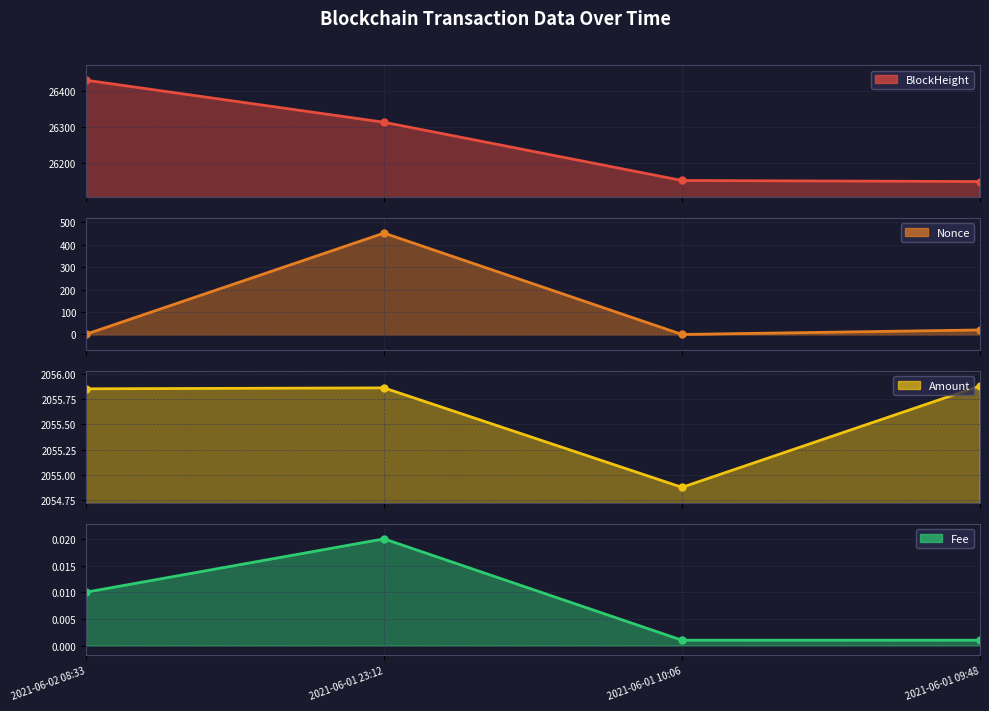

True or false: Amount has more than 1 points higher than both neighbors.

False